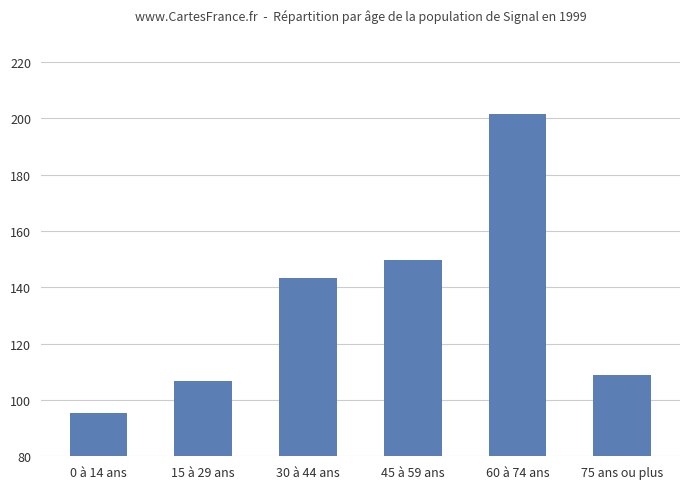

Does the chart contain stacked bars?

No